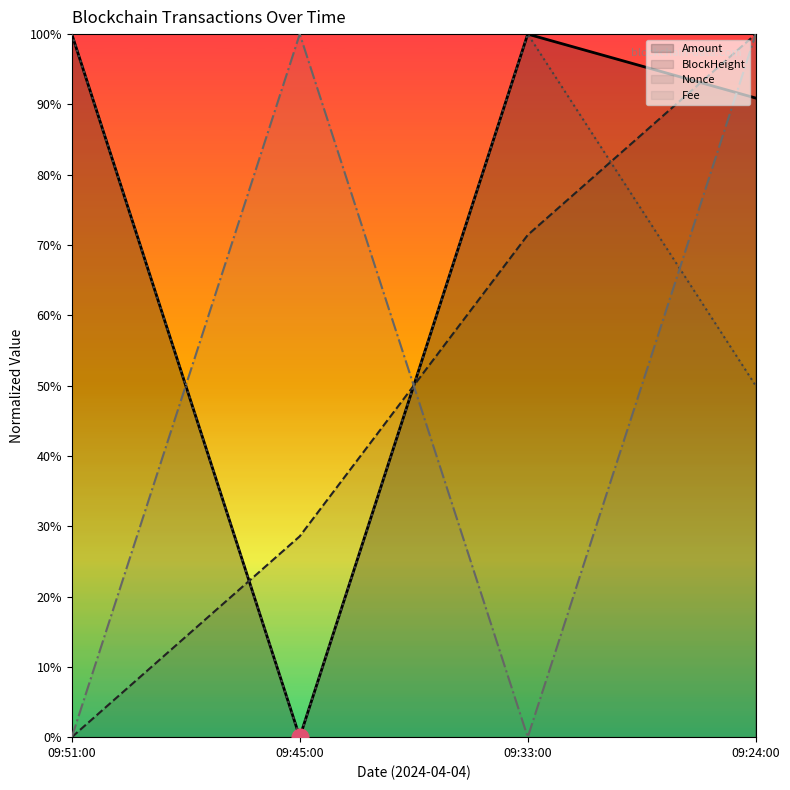

True or false: Nonce has more than 1 points higher than both neighbors.

False